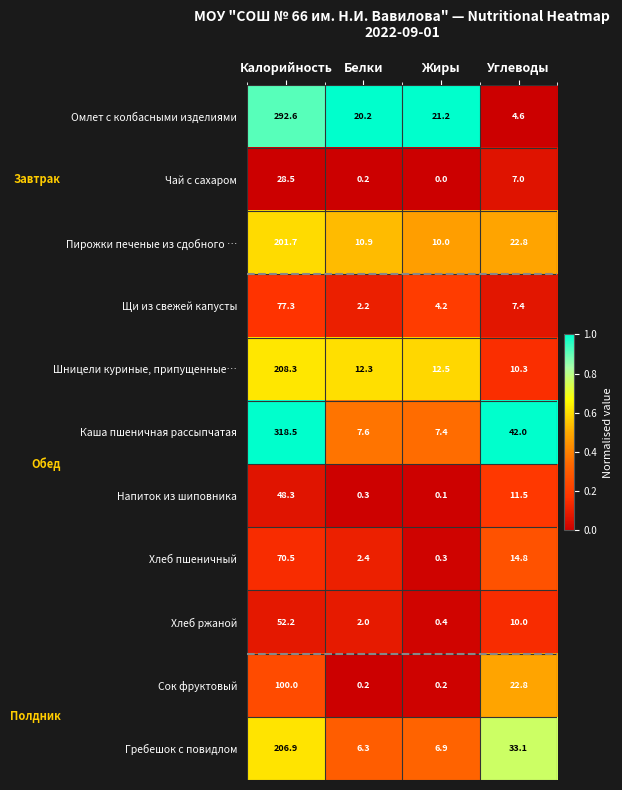

Is the value of Пирожки печеные из сдобного … at Калорийность greater than the value of Каша пшеничная рассыпчатая at Калорийность?

No